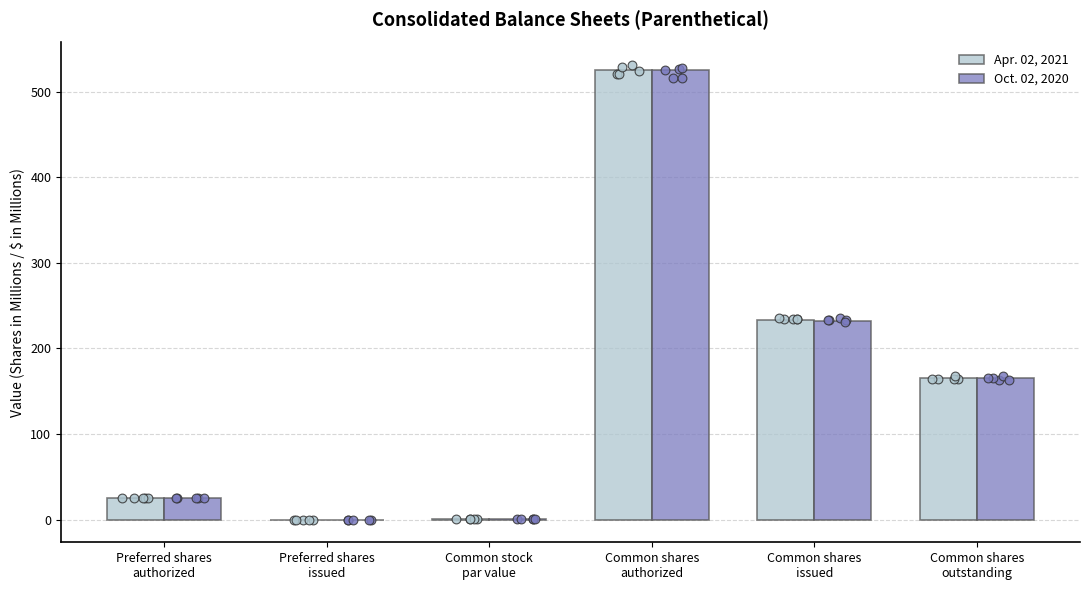

Which series has the largest total across all categories?

Apr. 02, 2021